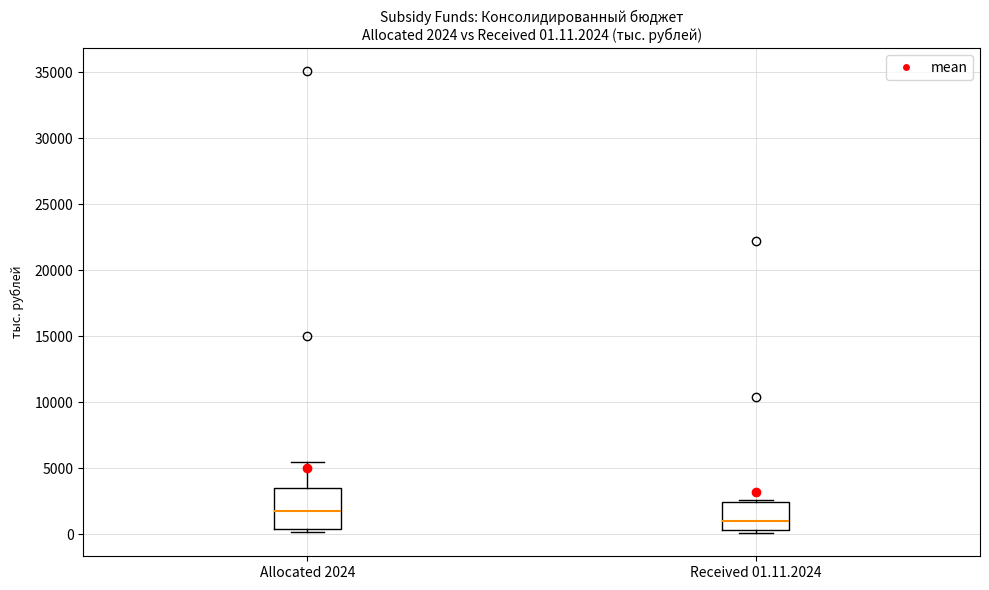

Comparing the boxes themselves (not the whiskers), which one is the tallest?

Allocated 2024